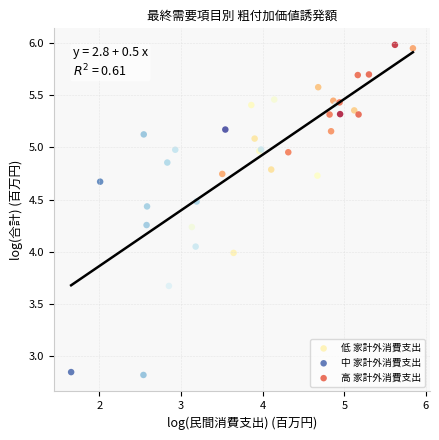

Which series reaches the maximum Y coordinate?

中 家計外消費支出